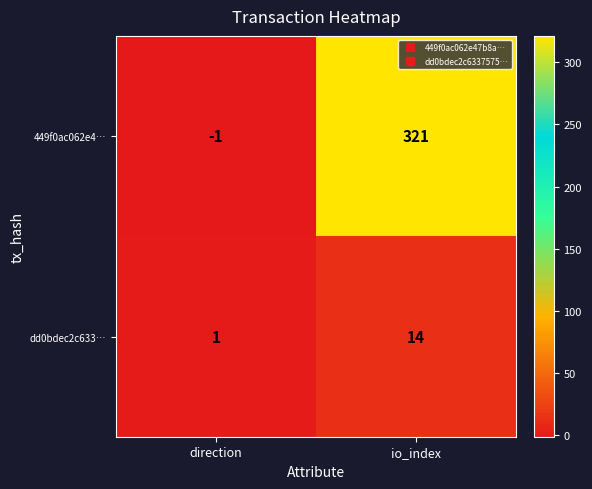

Read the dd0bdec2c633… value at io_index, to the nearest 10.

10